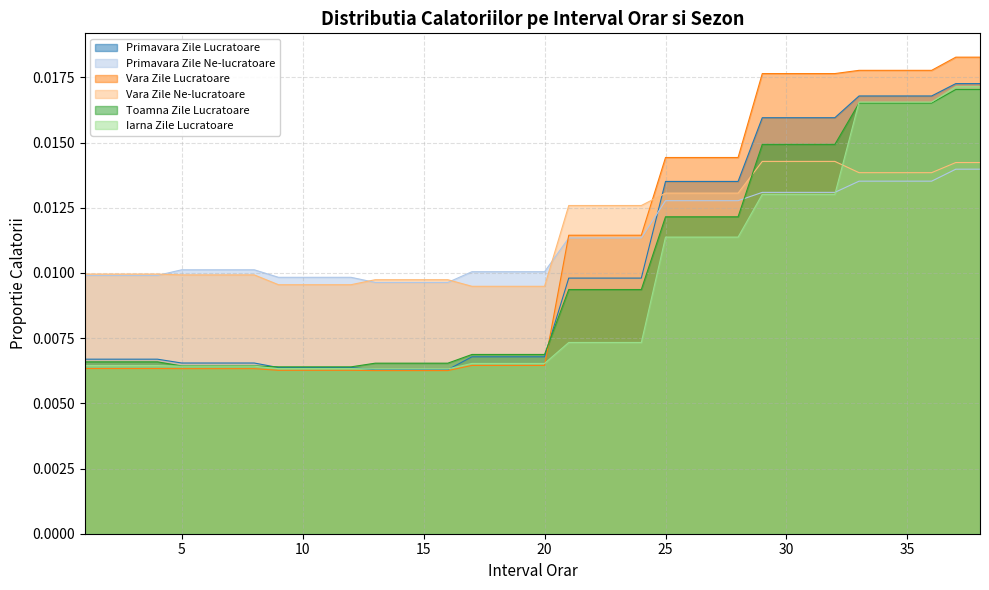

Is the value of Vara Zile Lucratoare at 30 greater than the value of Toamna Zile Lucratoare at 16?

Yes